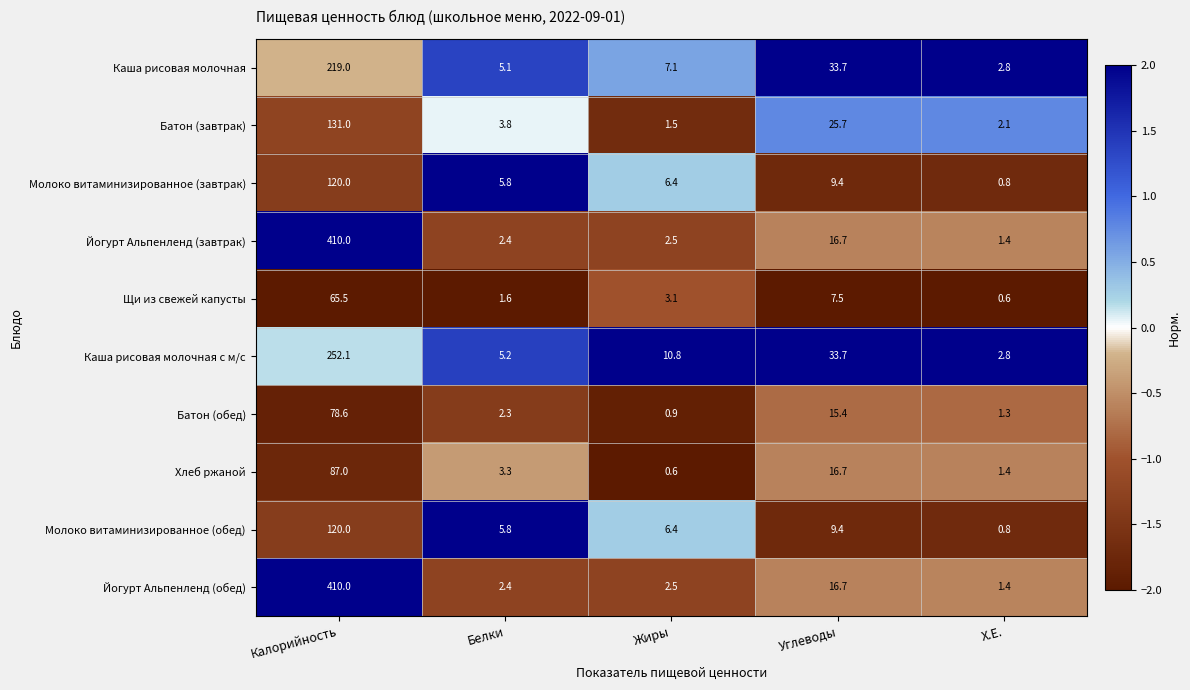

How many series are shown in this chart?

10